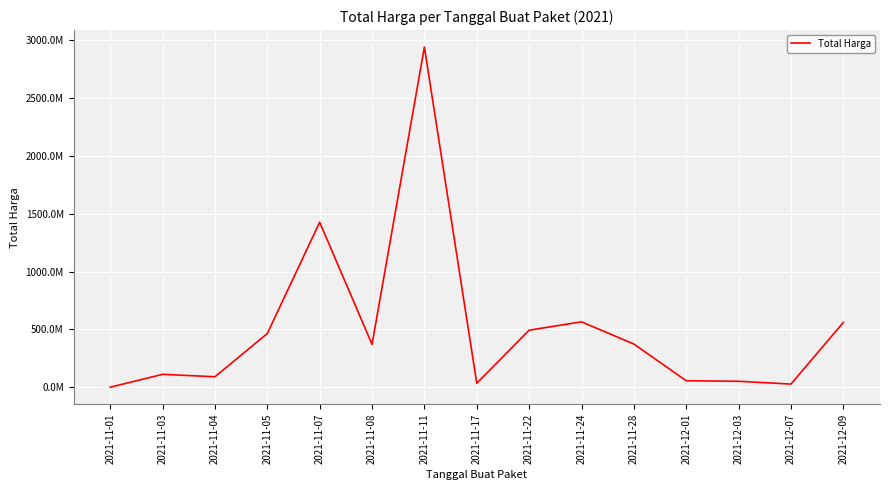

What is the change in value from 2021-11-11 to 2021-11-24?

-2373669040.0